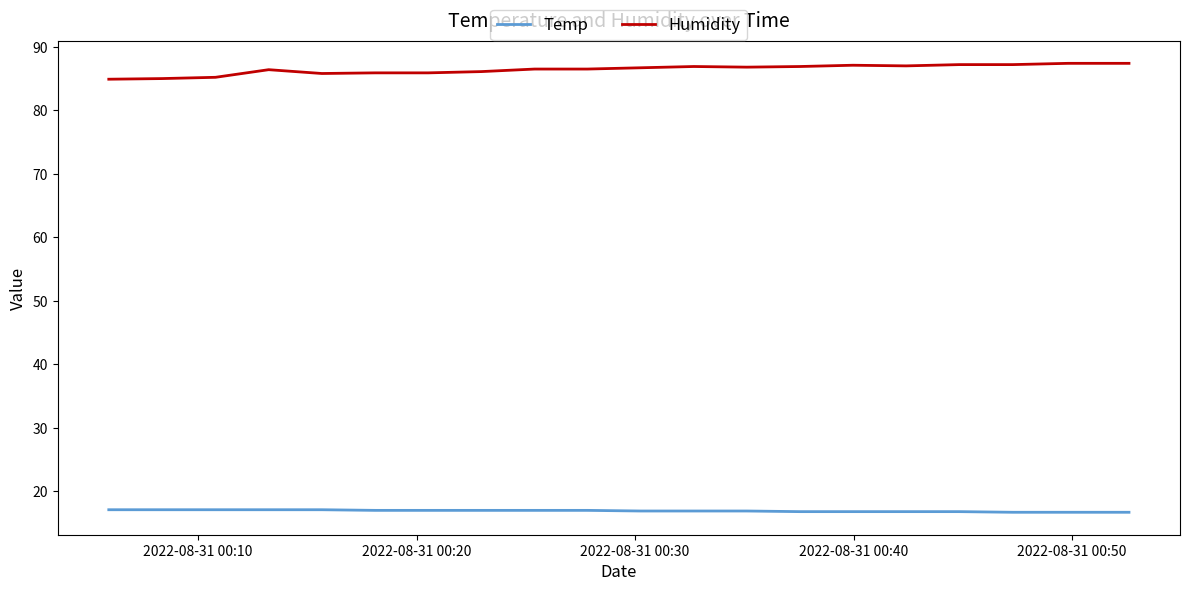

What is the maximum value for Humidity?

87.4